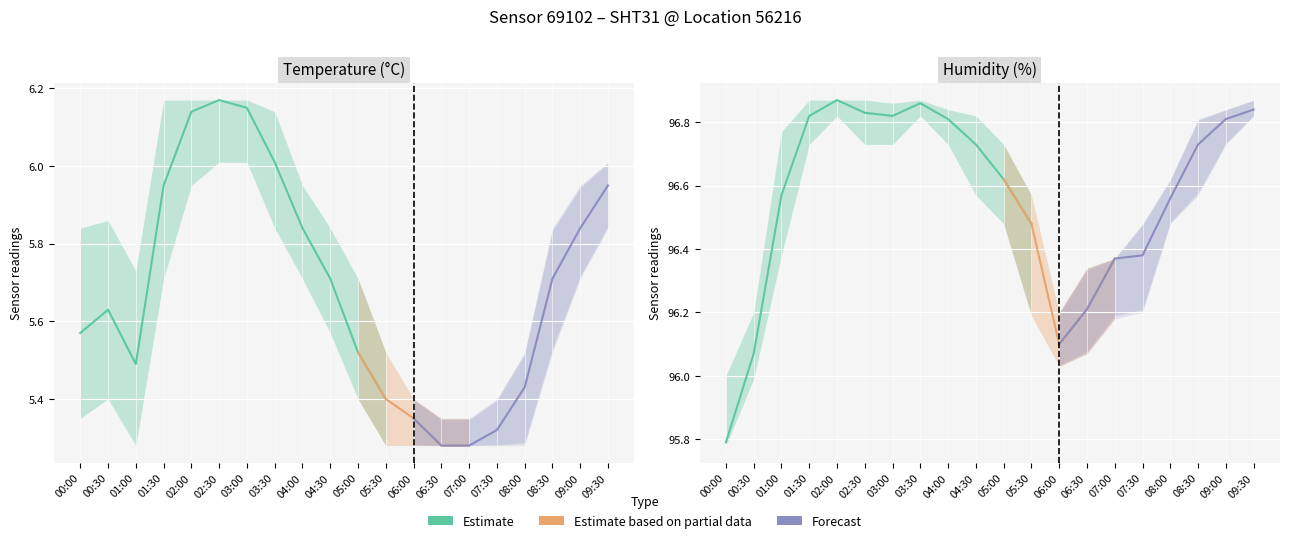

How many interior local valleys does the temperature series have?

1